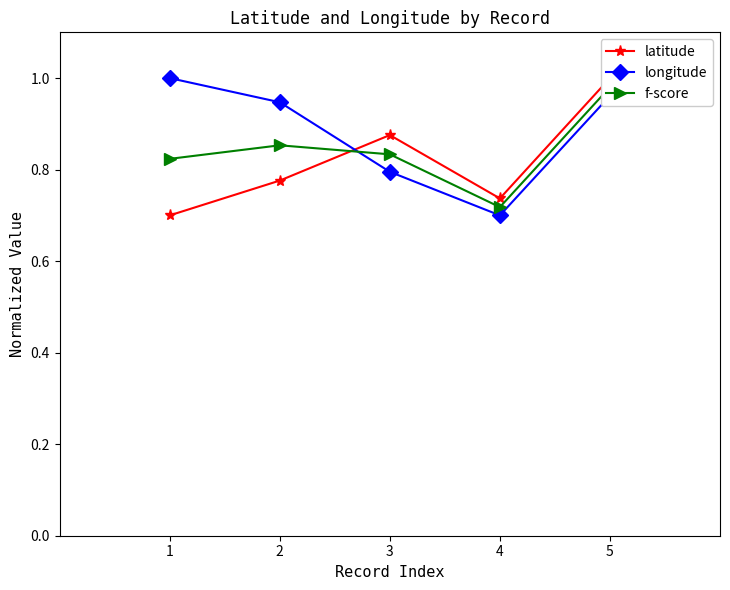

What is the difference between the longitude values at 3 and 2?

0.2